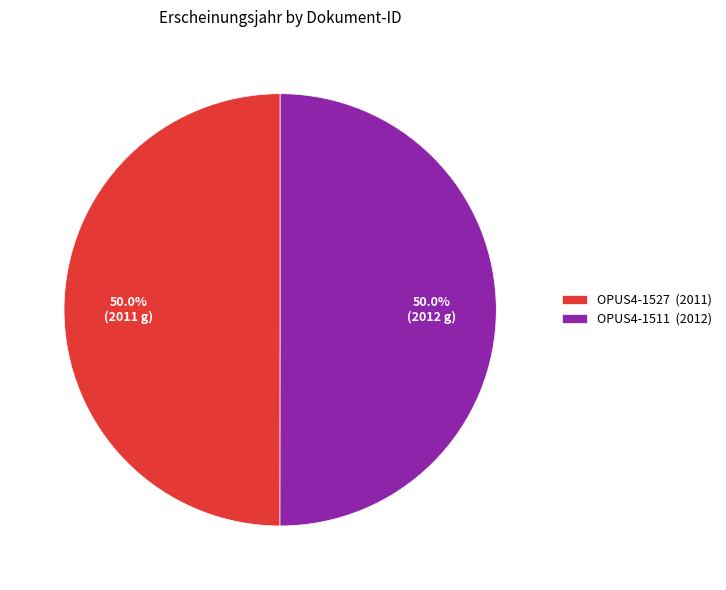

Approximately how many times larger is the value at OPUS4-1511 compared to OPUS4-1527?

1.0